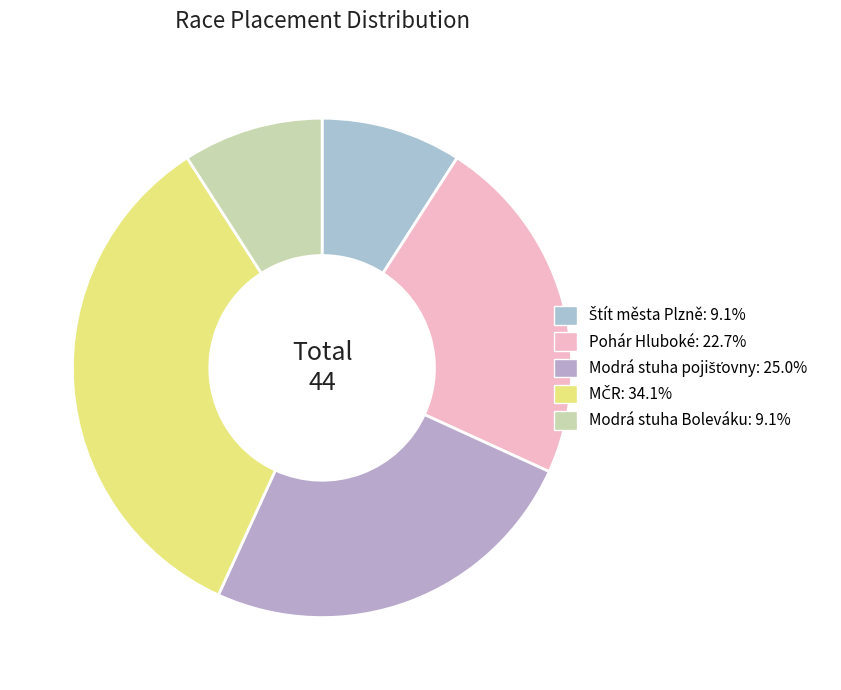

Approximately how many times larger is the value at Modrá stuha Boleváku compared to Pohár Hluboké?

0.4